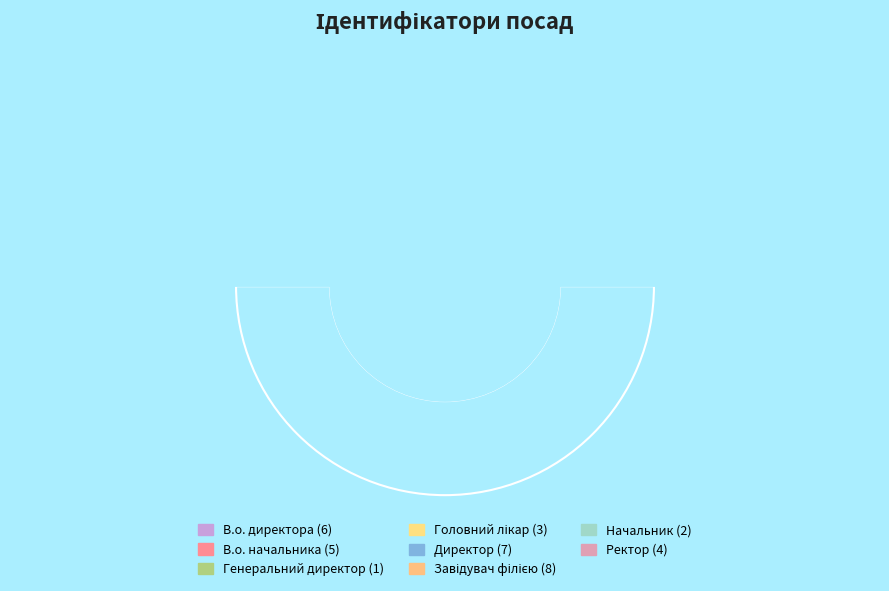

What is the change in value from Генеральний директор to Завідувач філією?

+7